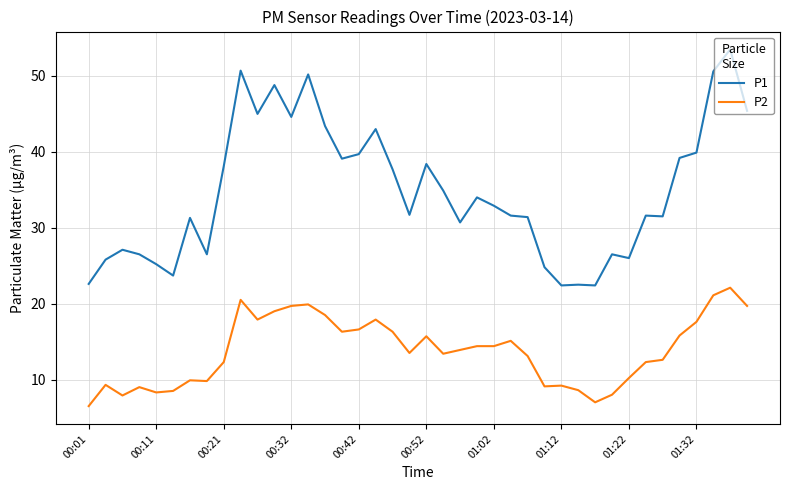

True or false: P1 and P2 cross at least once.

False